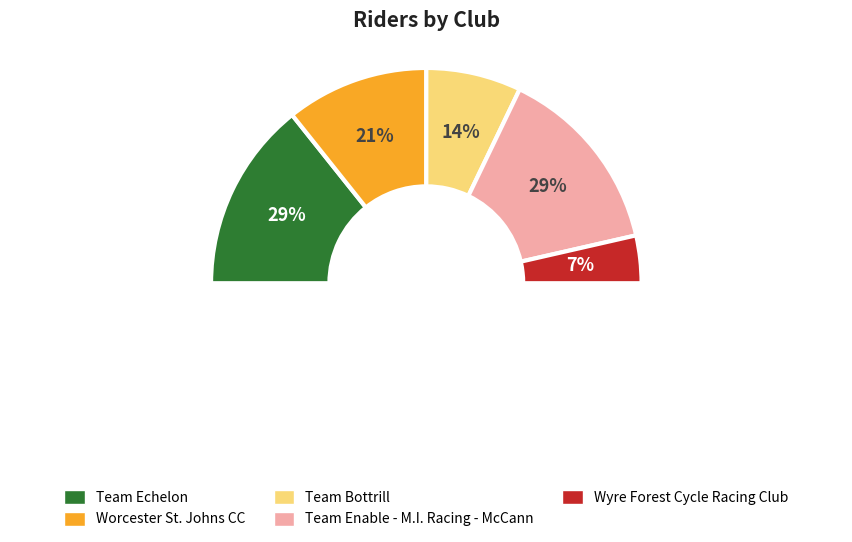

What is the smallest slice in the pie chart?

Wyre Forest Cycle Racing Club